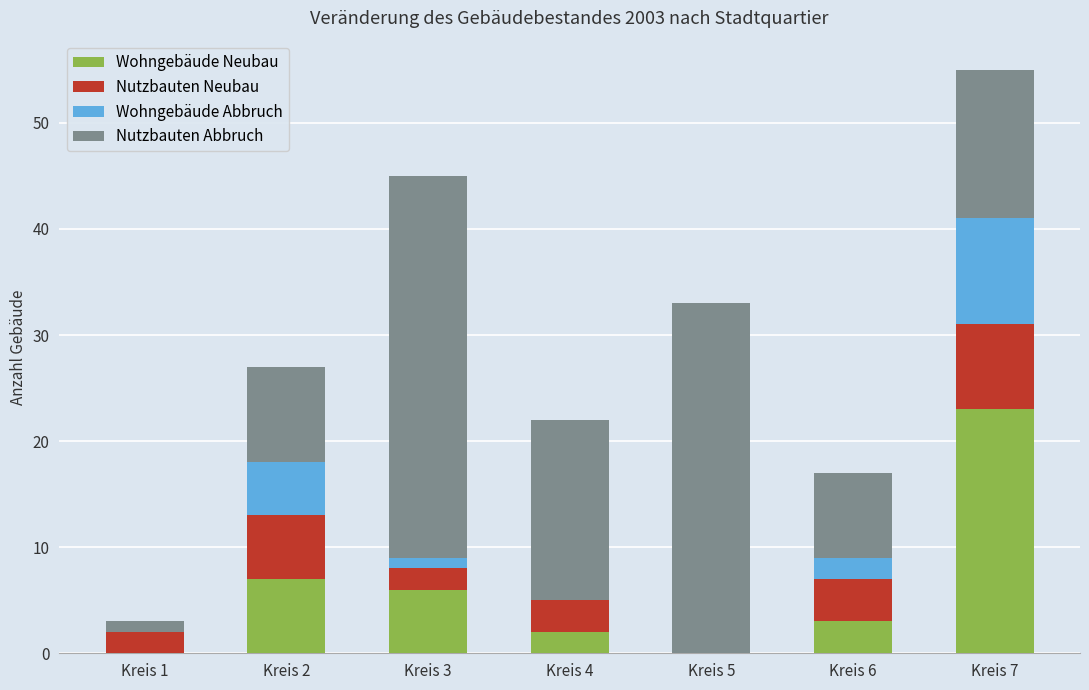

At which category is the sum across all series the highest?

Kreis 7